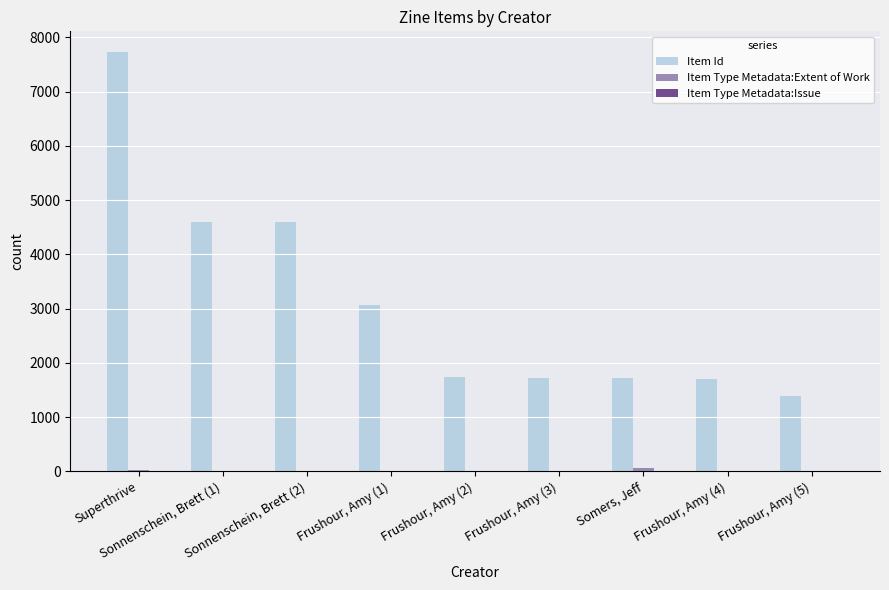

Count the number of categories in the chart.

9